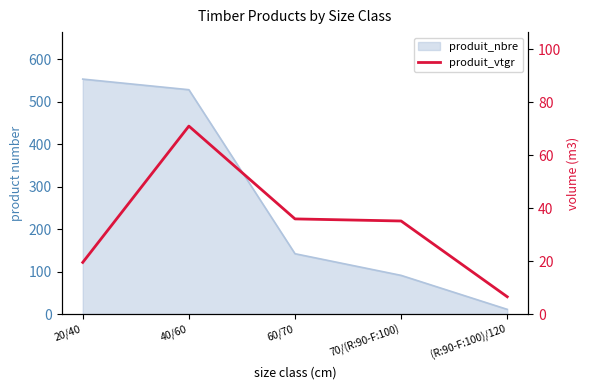

Does the chart display data point markers on the line(s)?

No